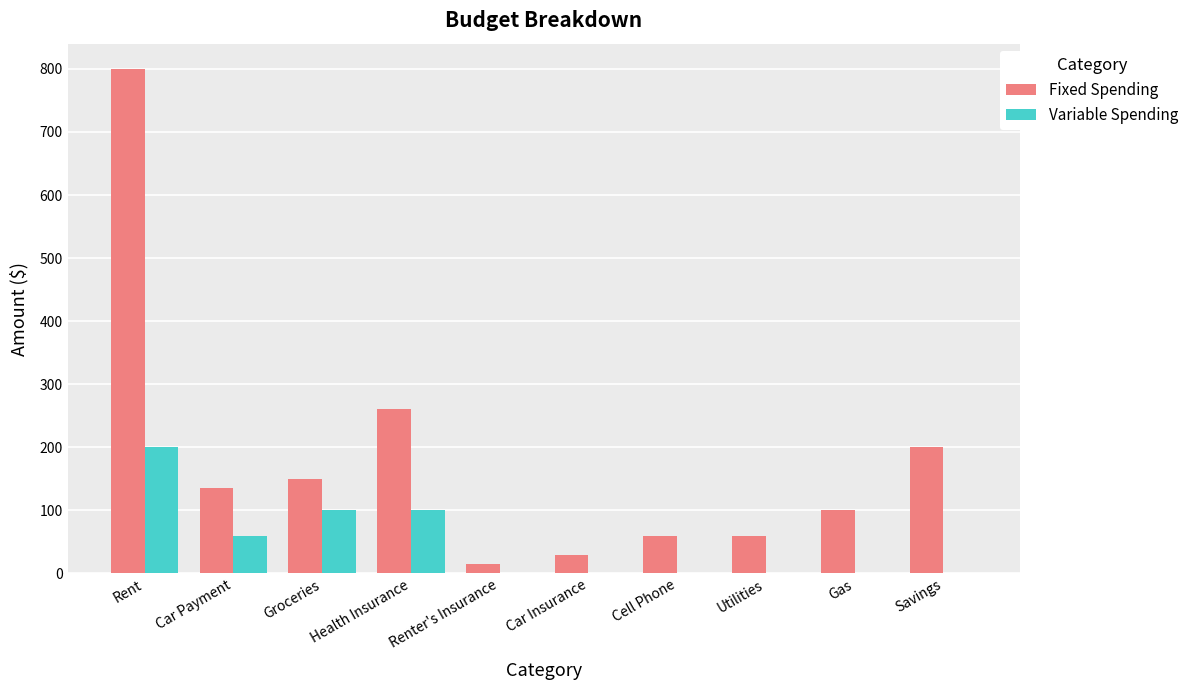

At which label does Fixed Spending reach its peak?

Rent